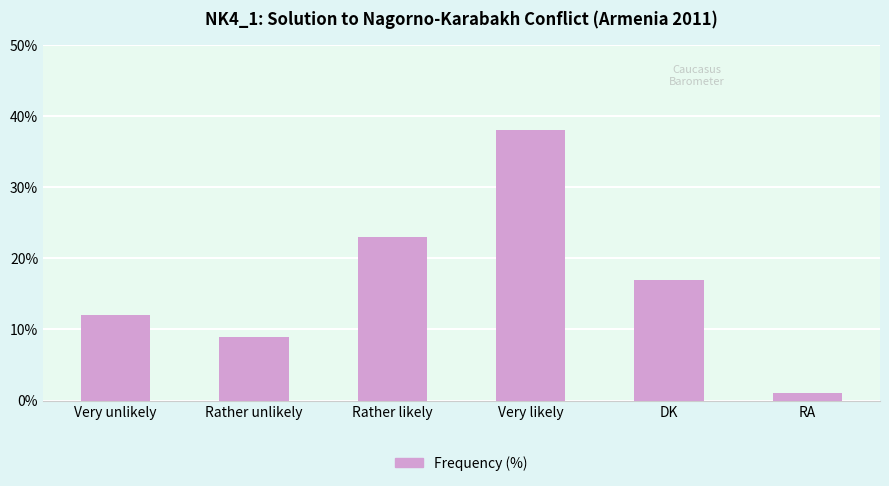

Which label corresponds to the largest value in the chart?

Very likely